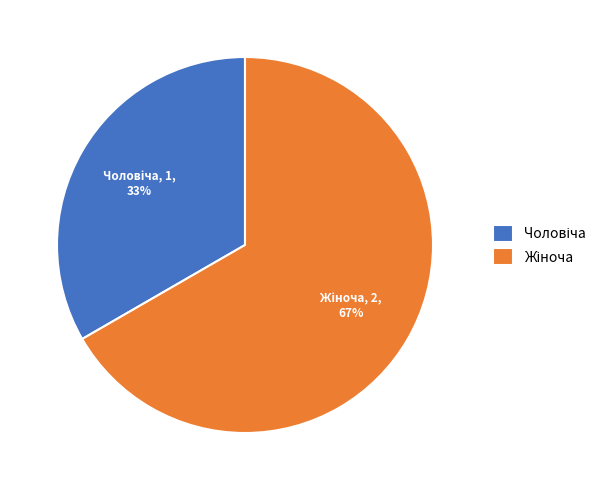

Is there any slice that represents more than half of the pie?

Yes